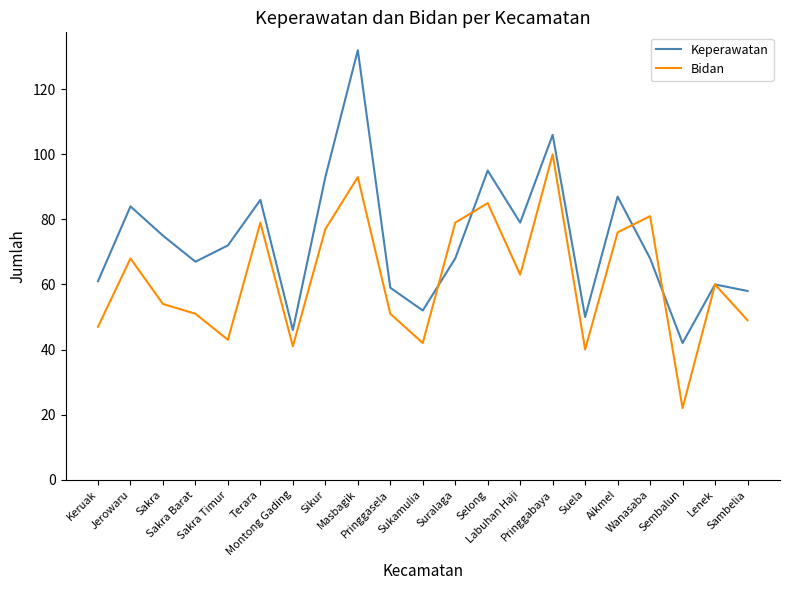

The value of Keperawatan at Sakra is 16. True or false?

False